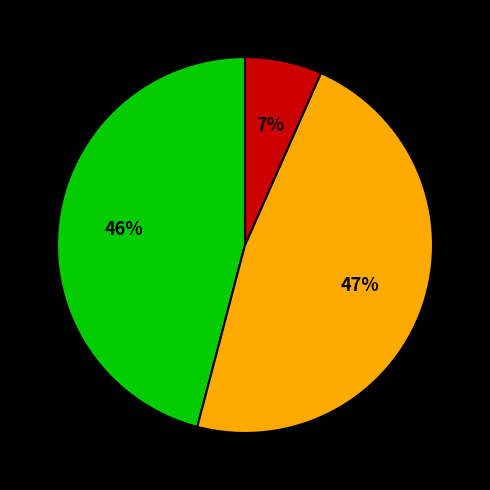

Is there any slice that represents more than half of the pie?

No